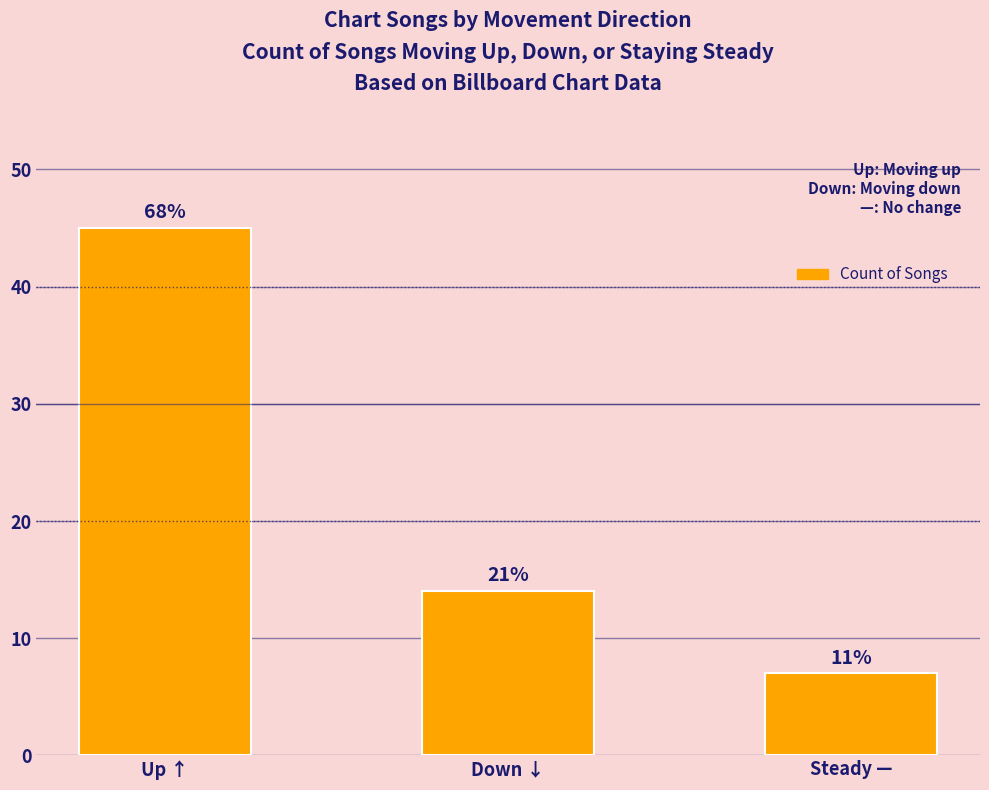

Where does the data first go above 14?

Up ↑